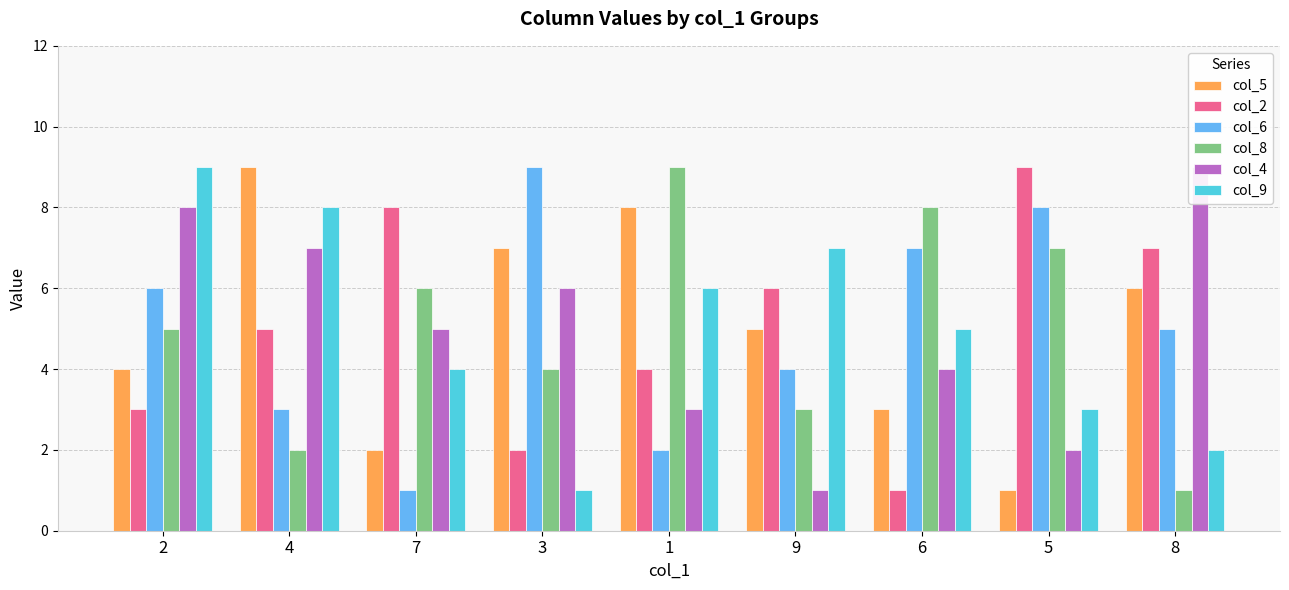

Which series changed the most between 2 and 6?

col_4